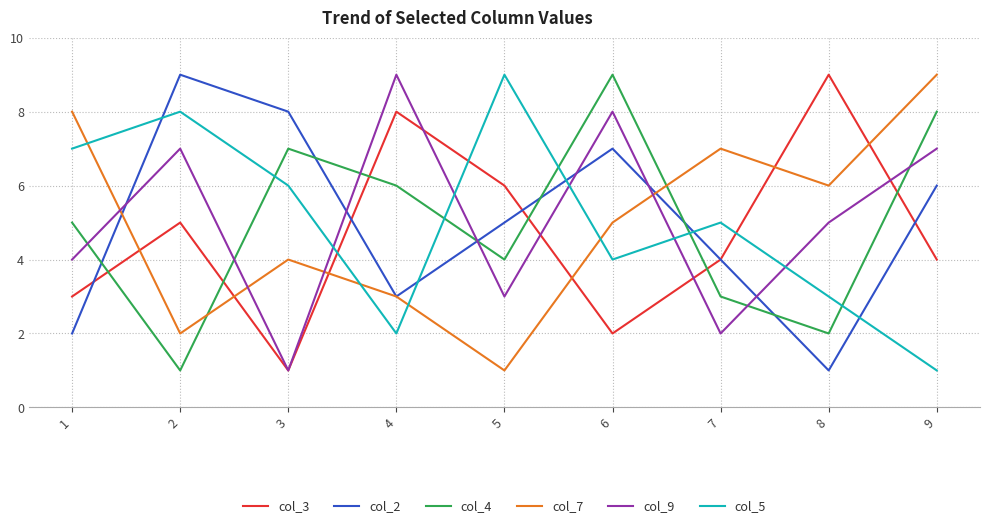

Count the col_5 values in the range 3 to 7.

5